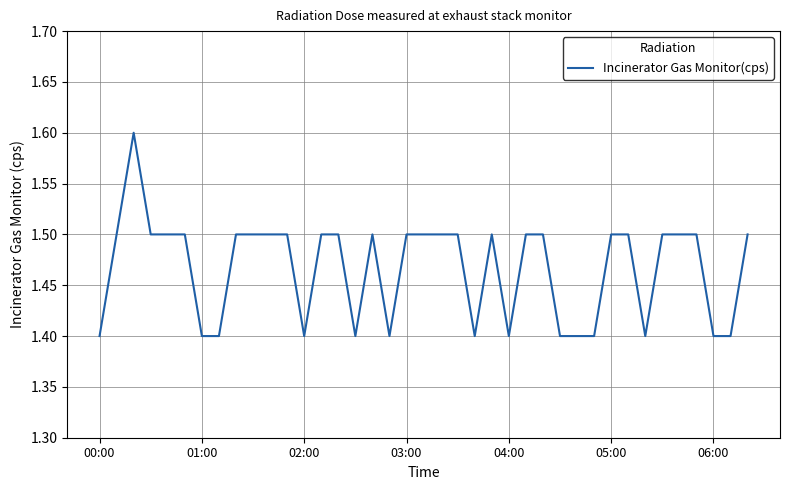

What is the difference between the maximum and minimum values?

0.2